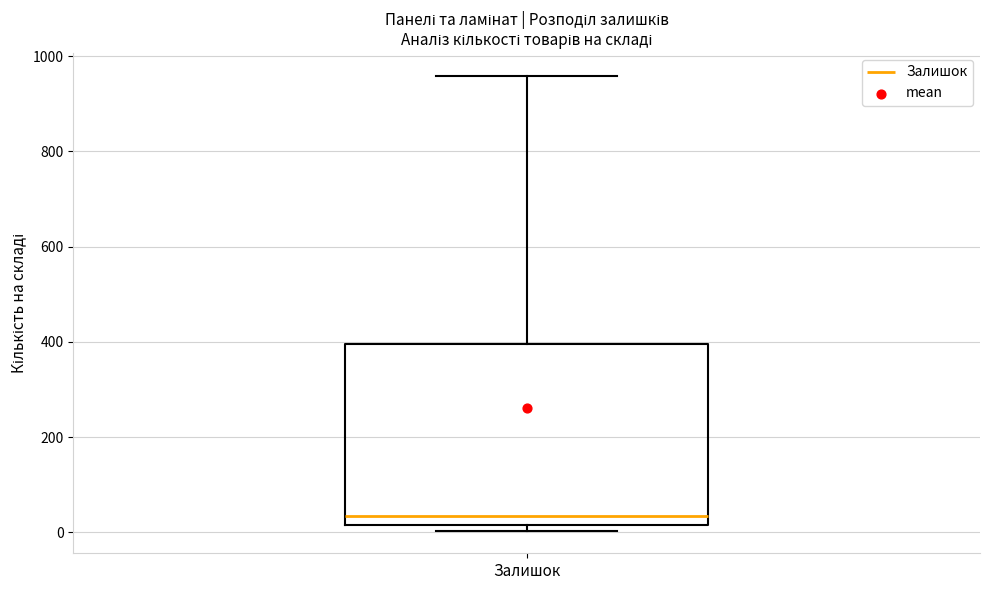

Where is the lower edge of the box for Залишок on the y-axis? The values are not printed on the chart, so give them approximately, as read against the axis.

20